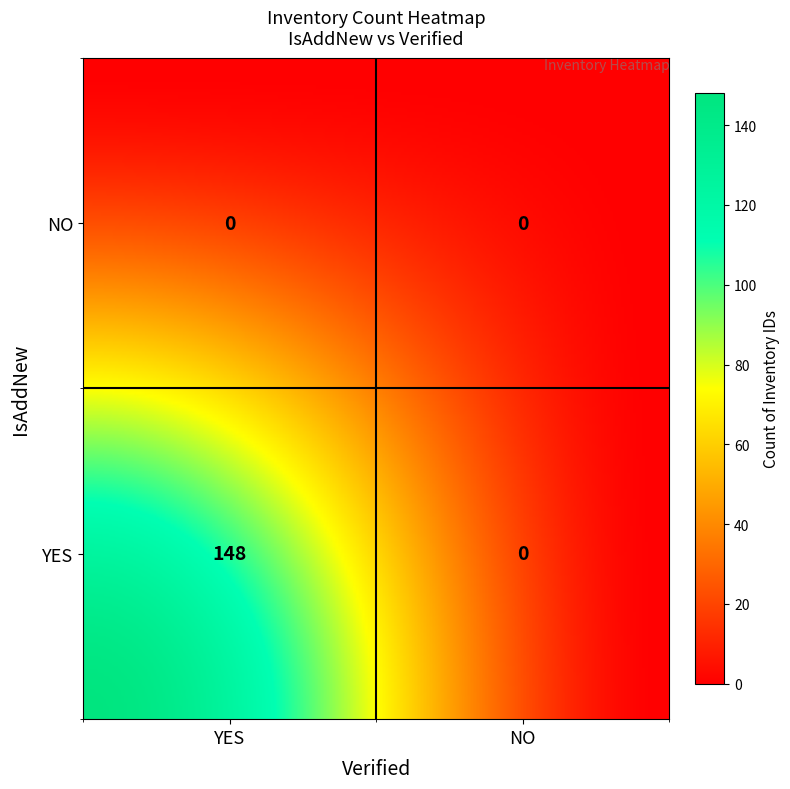

How many values are between 0 and 148?

4